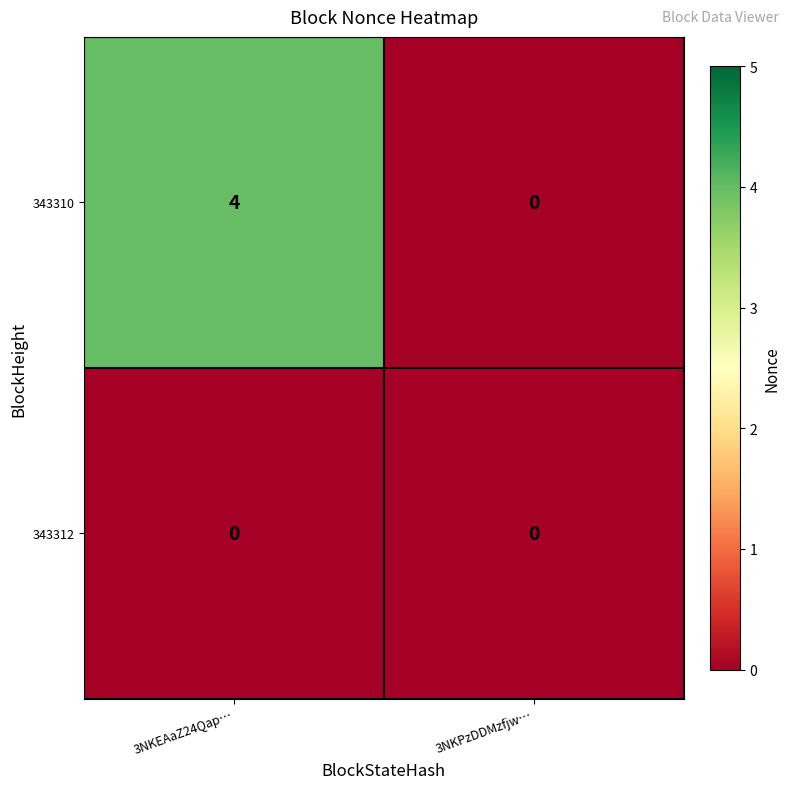

True or false: 343310 has a value of 2 at 3NKPzDDMzfjw….

False